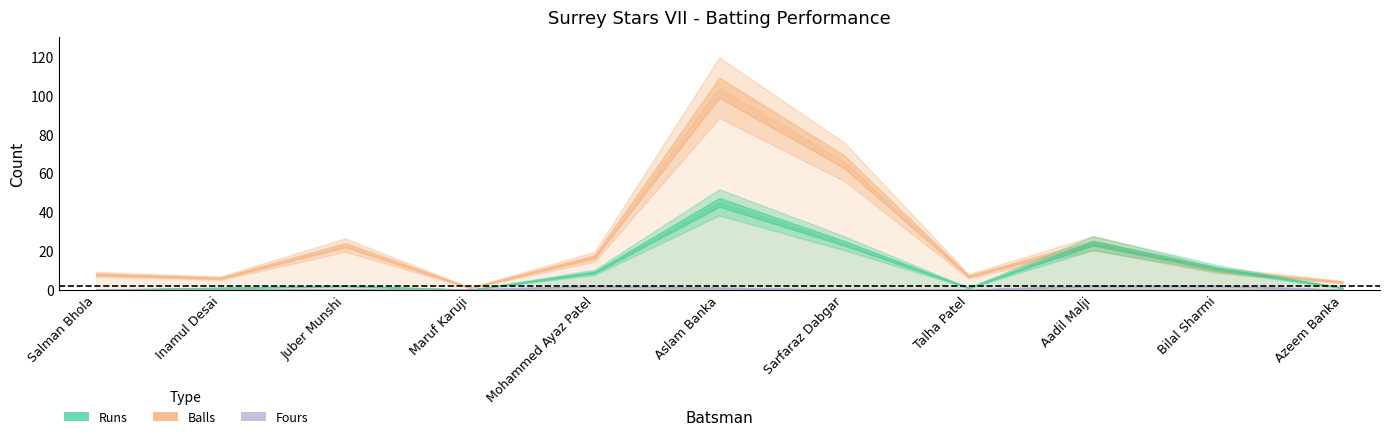

What is the difference between the second highest and minimum values in the Balls series?

65